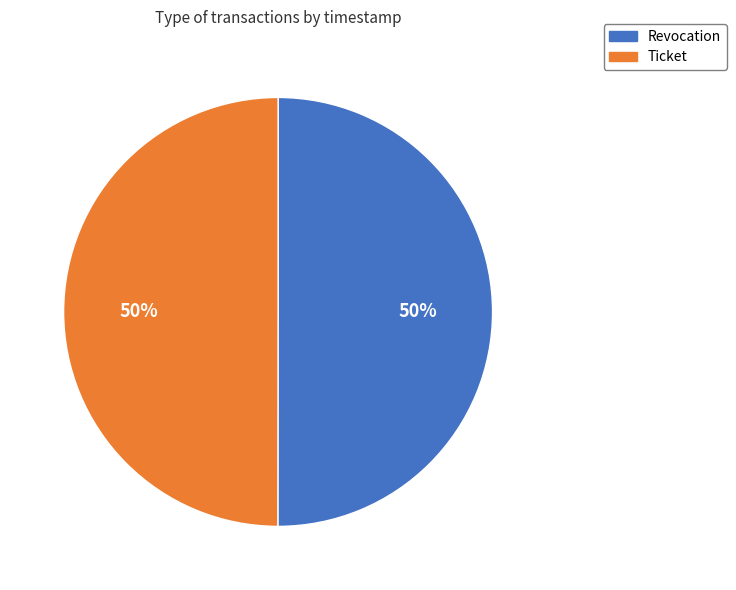

To the nearest percent, what is the combined percentage of Ticket and Revocation?

100%